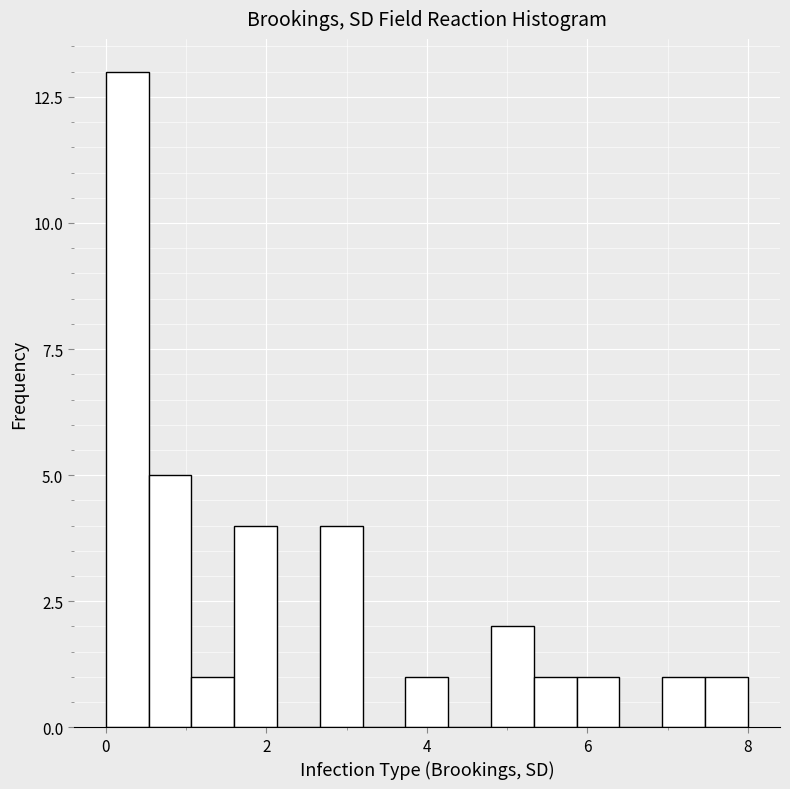

Around what value on the x-axis is the tallest bar? Give the approximate position of its centre, as read against the axis.

0.2